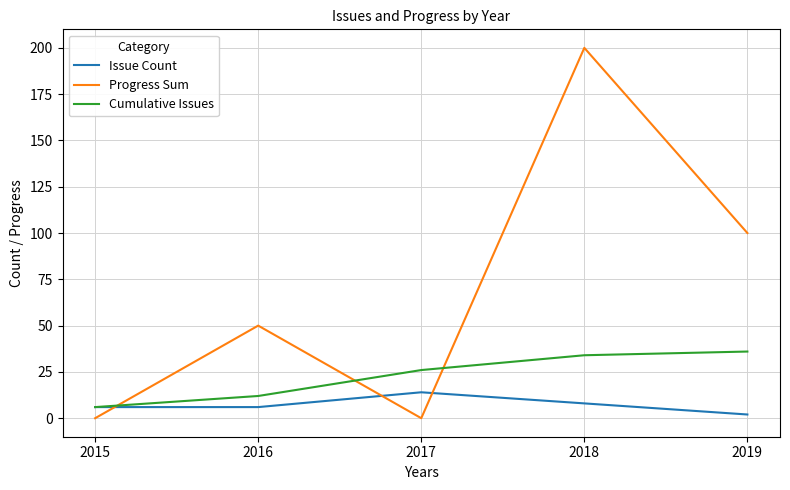

True or false: Issue Count has a value of 6 at 2015.

True